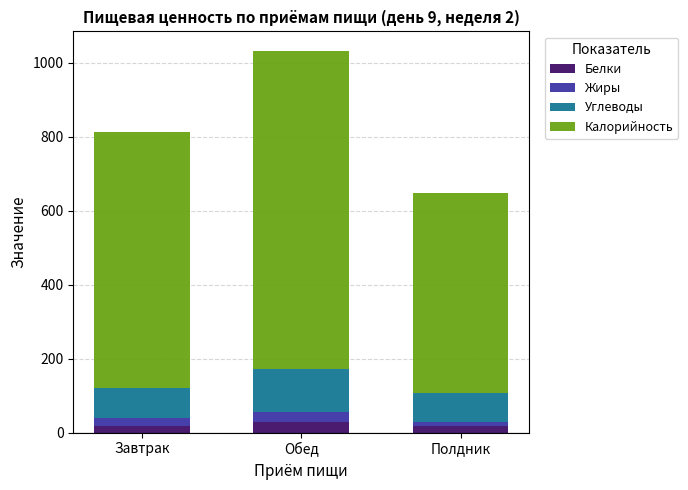

What is the total value across all series at Обед?

1033.1